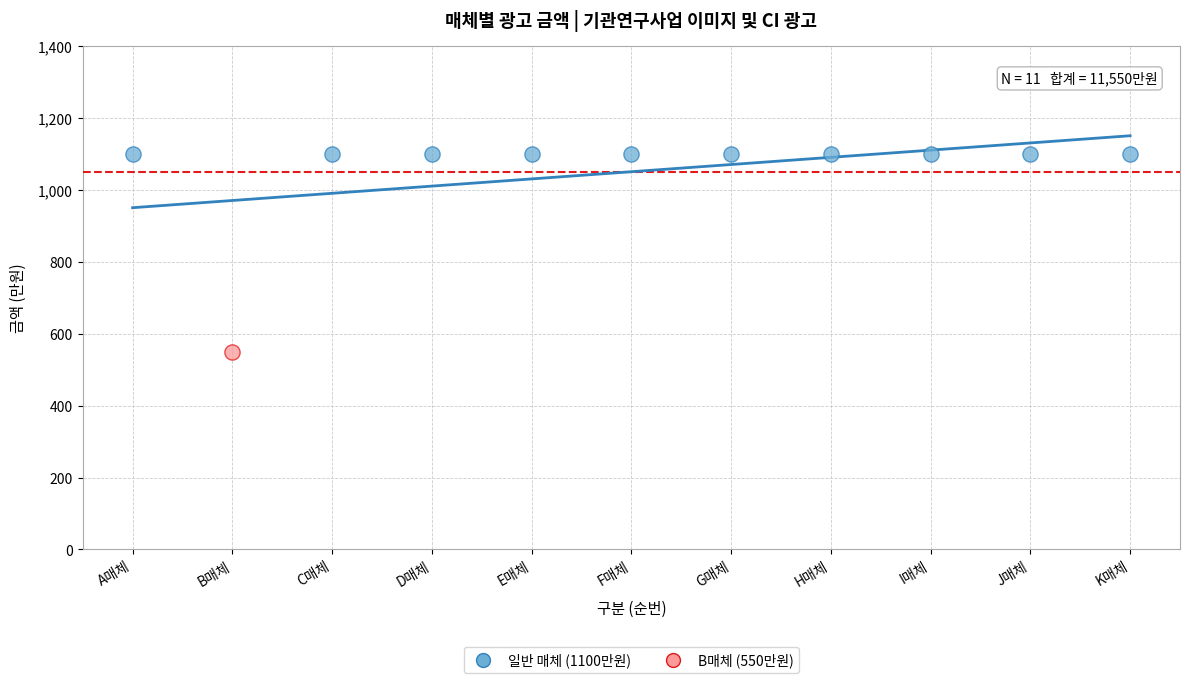

Which series reaches the maximum Y coordinate?

일반 매체 (1100만원)